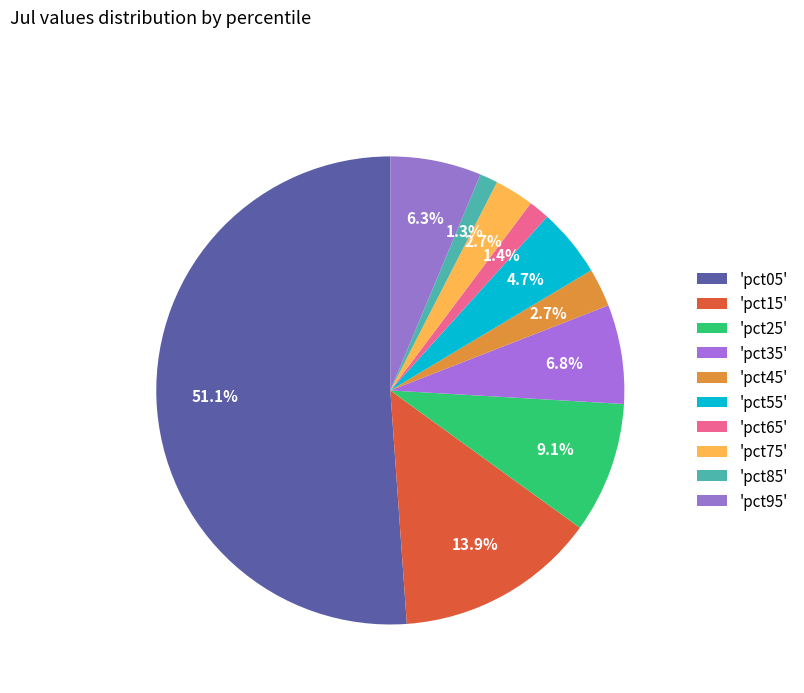

What is the majority slice?

'pct05'